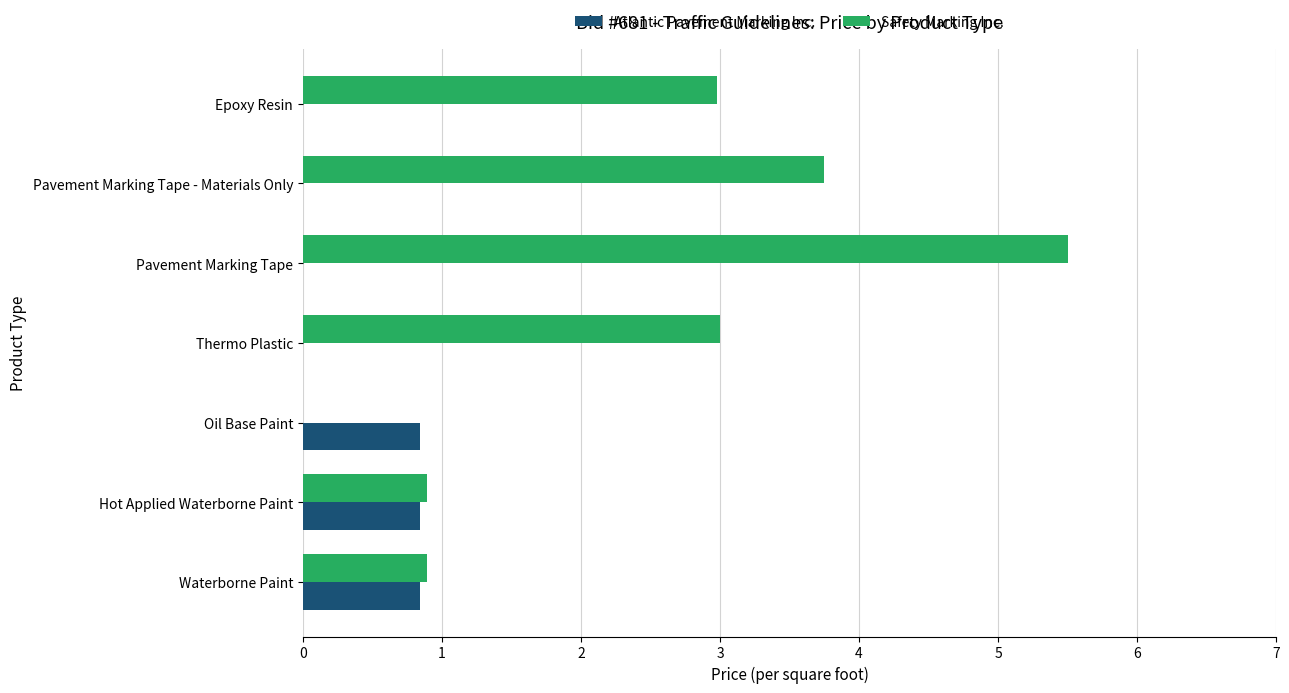

What is the sum of the Atlantic Pavement Marking Inc. values at Oil Base Paint and Pavement Marking Tape - Materials Only?

0.8